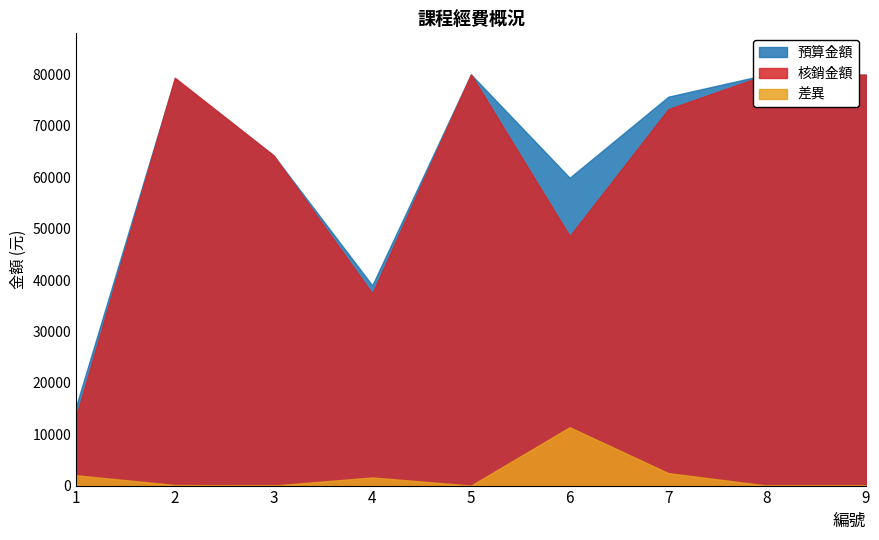

The 差異 series shows 4045 at 7. True or false?

False